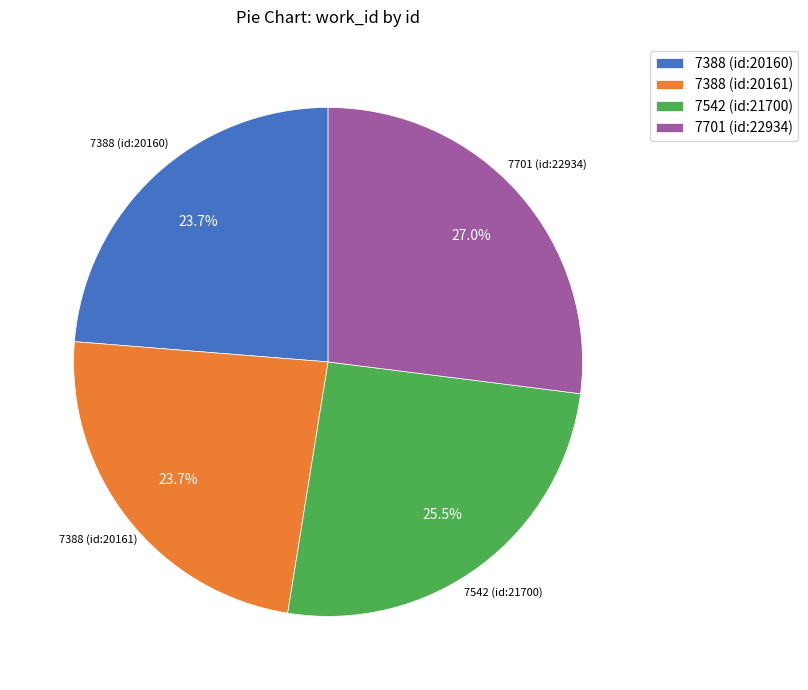

To the nearest percent, what portion does 7388 (id:20160) represent?

24%